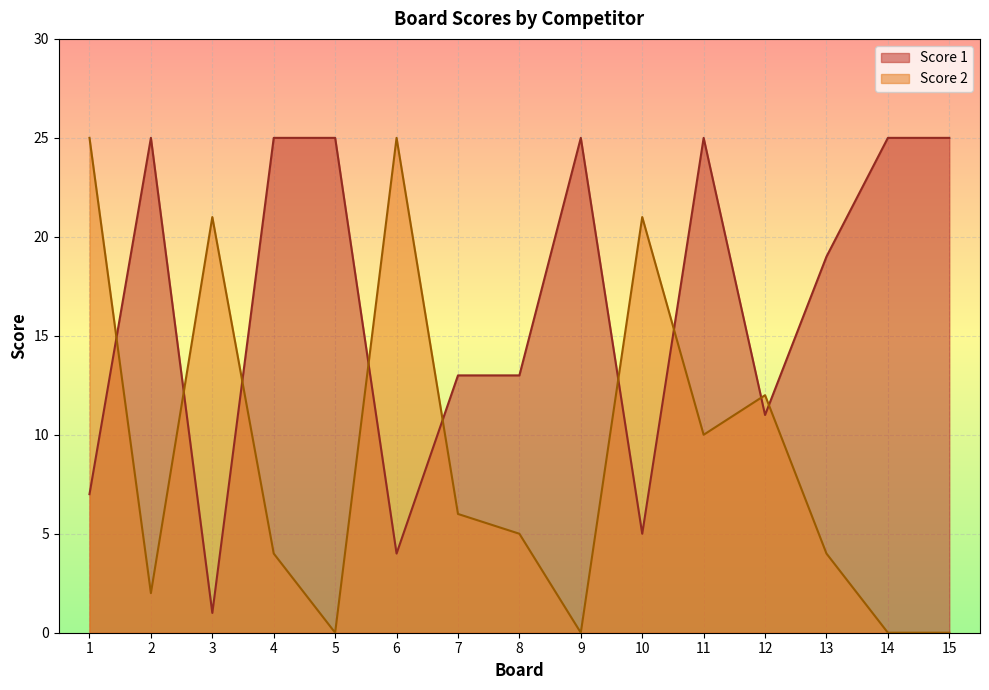

How many distinct data groups are displayed?

2